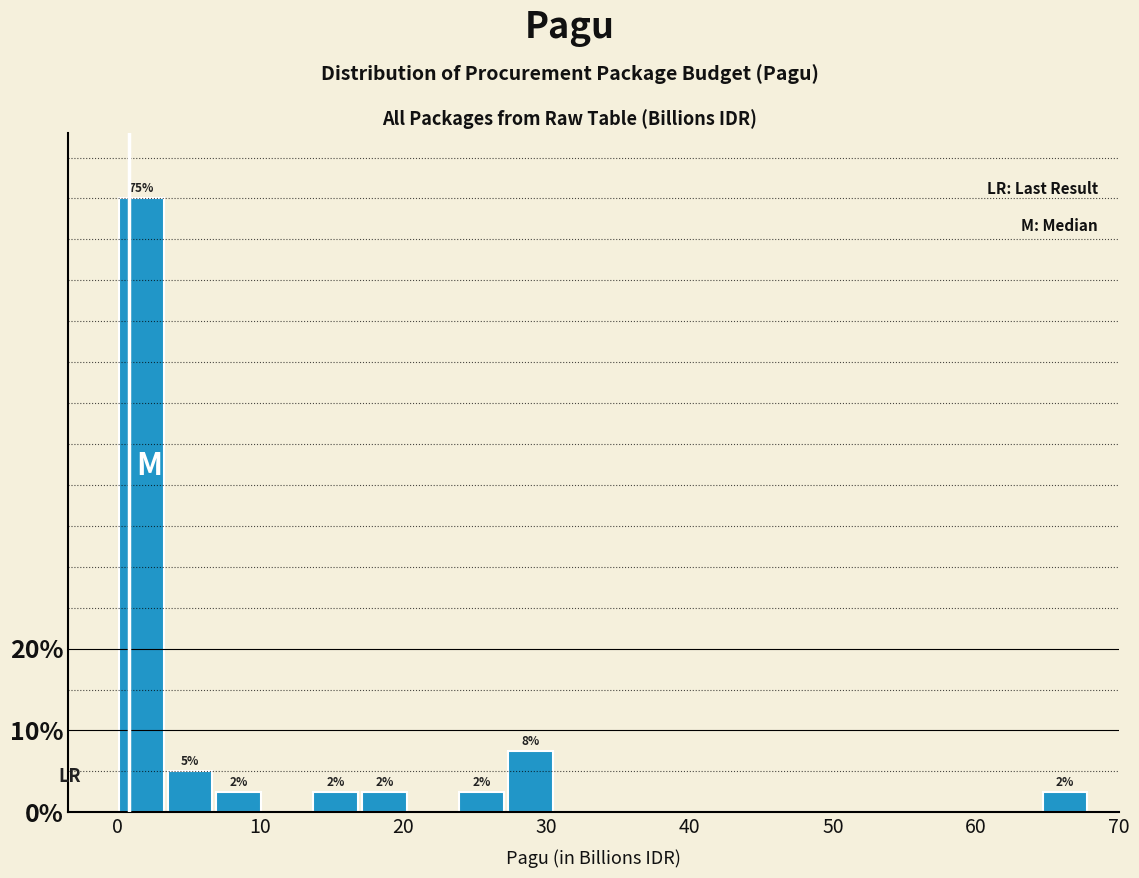

Around what value on the x-axis is the tallest bar? Give the approximate position of its centre, as read against the axis.

2